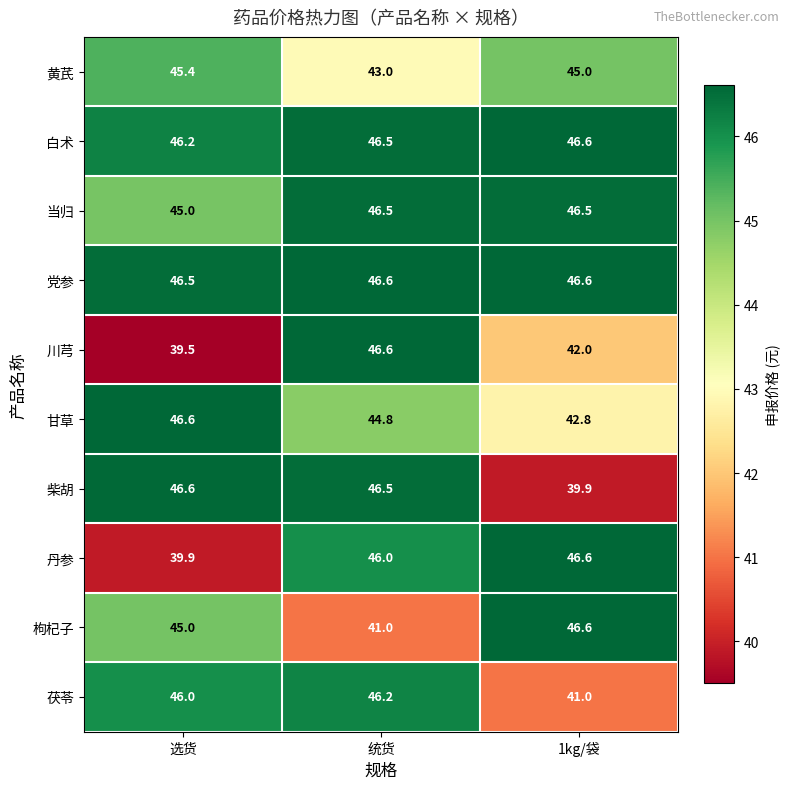

Is it true that 柴胡 equals 16.0 at 统货?

False